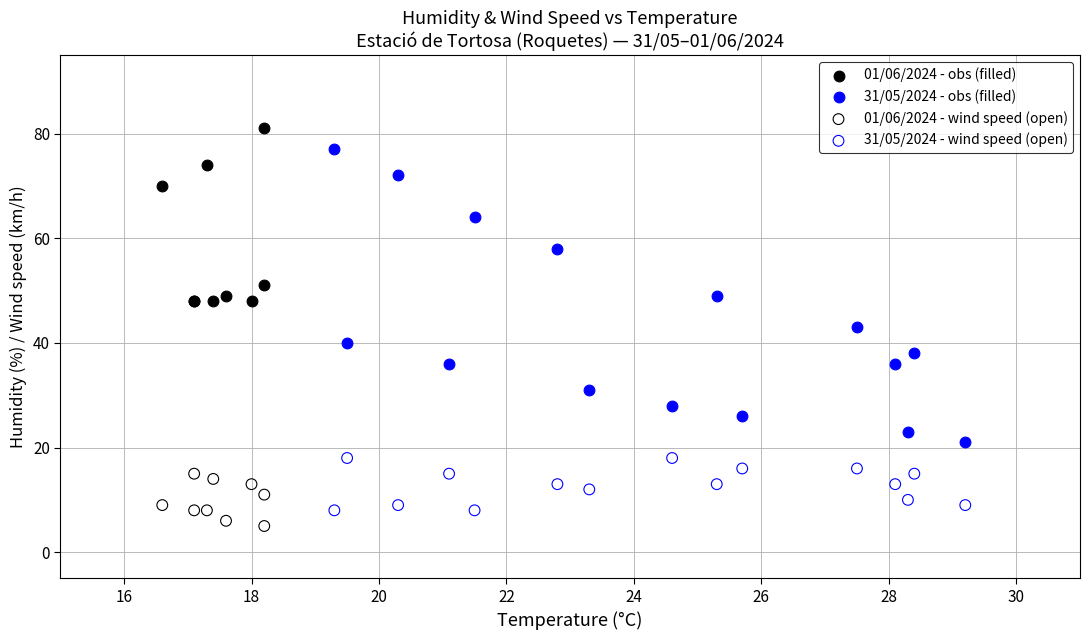

Which series contains the highest Y value?

01/06/2024 - obs (filled)